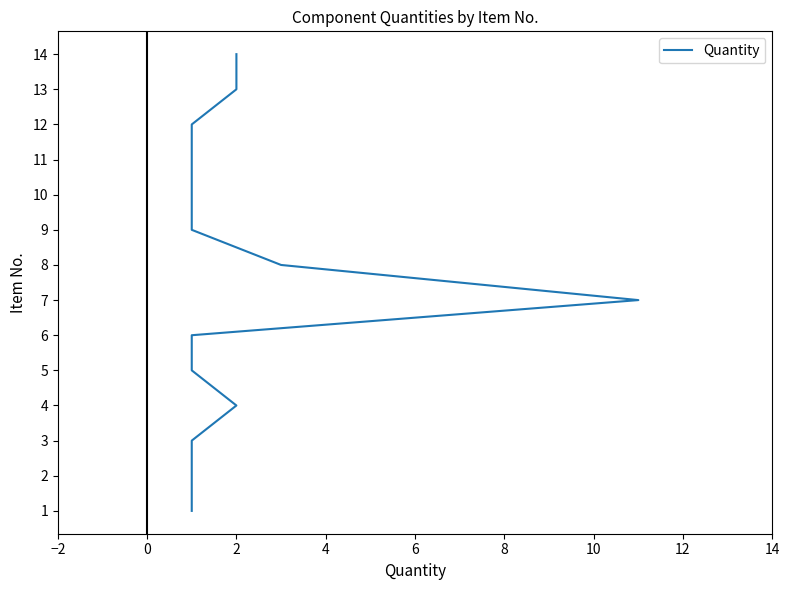

Does the chart have visible grid lines?

No